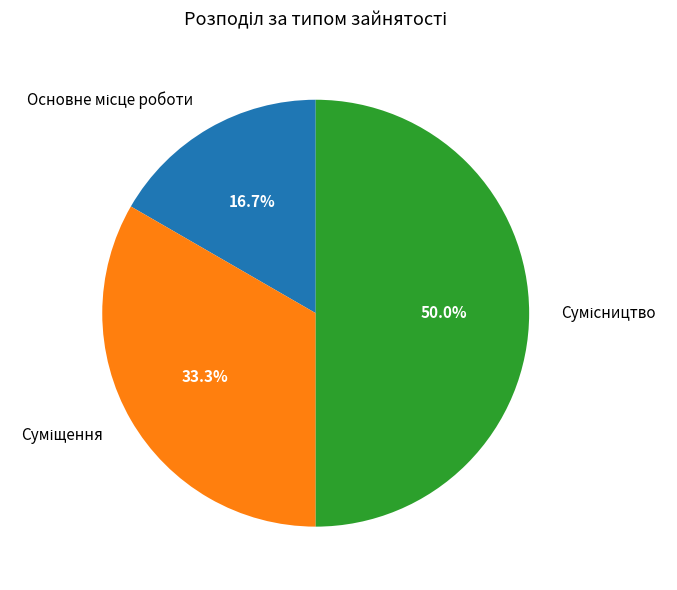

What is the change in value from Основне місце роботи to Сумісництво?

+2